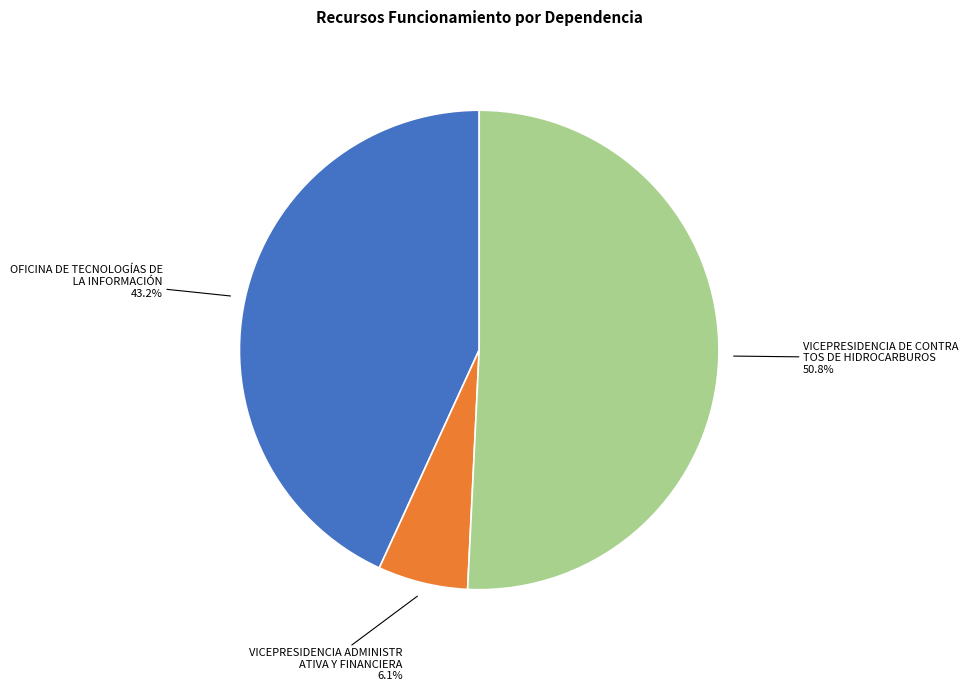

Does any single category account for the majority?

Yes